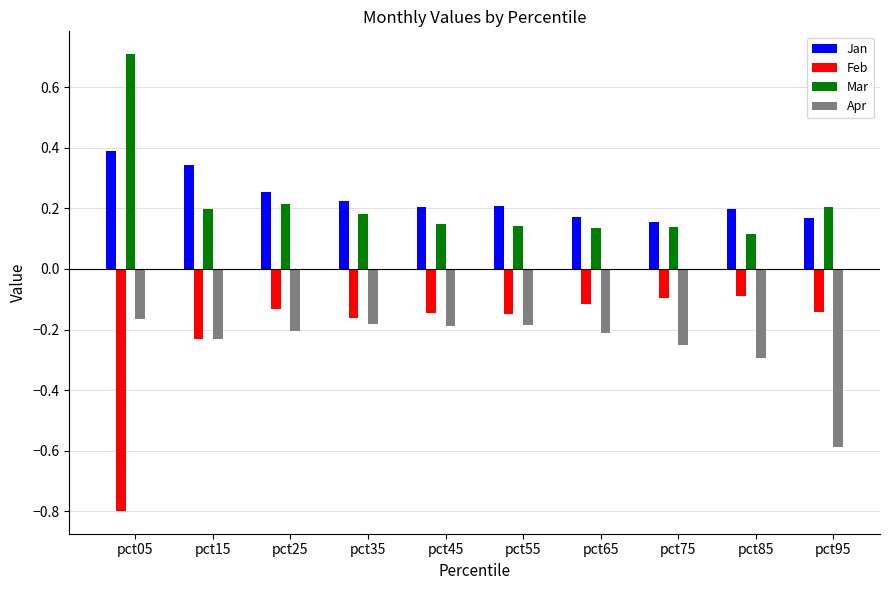

Is it true that Feb equals -0.2 at pct35?

True